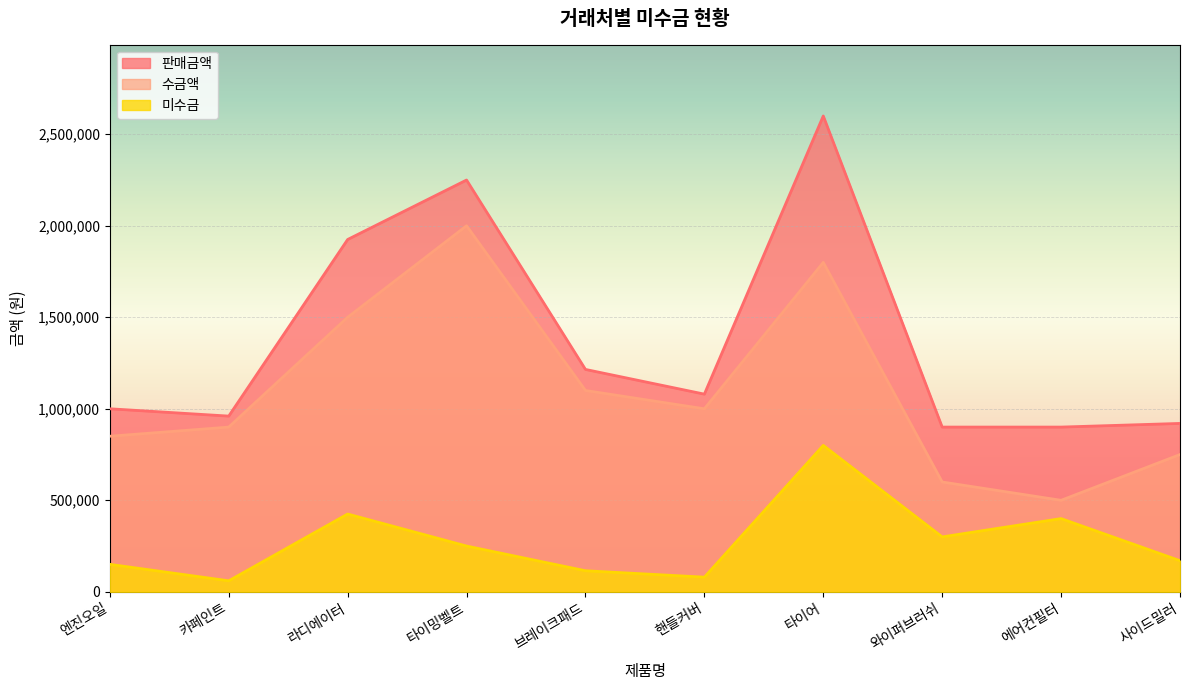

How many categories are shown in the chart?

10